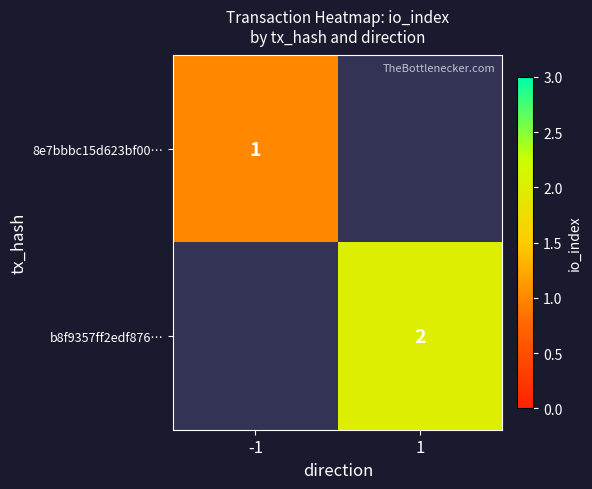

Which label corresponds to the smallest value in the chart?

-1